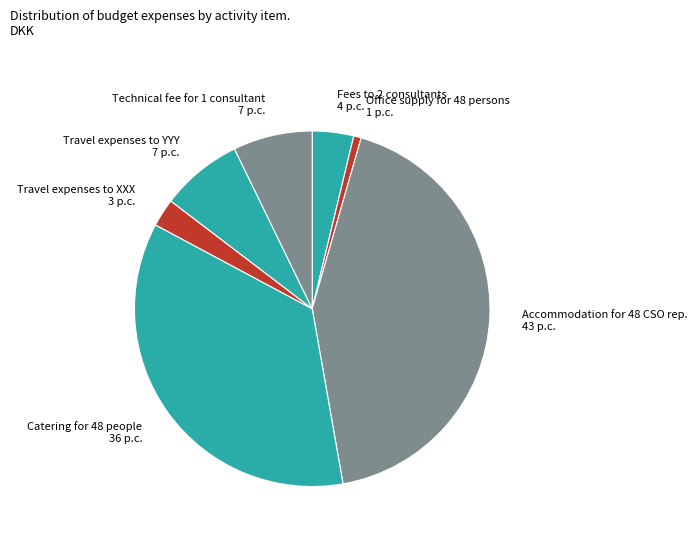

Is there a majority slice in this chart?

No